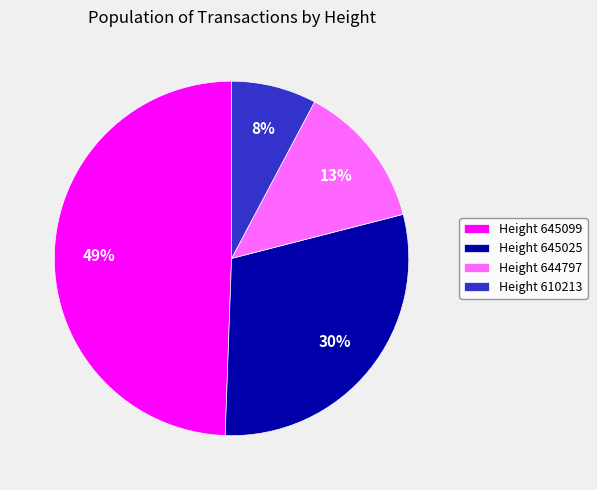

To the nearest percent, what is the average slice percentage?

25%